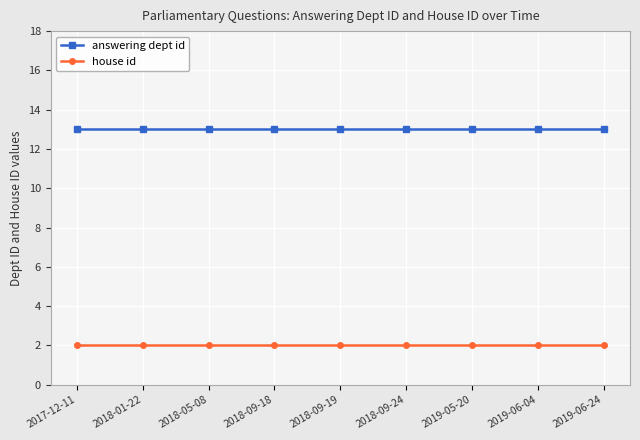

Reading left to right, extract all data points from this chart.

answering dept id: 2017-12-11=13	2018-01-22=13	2018-05-08=13	2018-09-18=13	2018-09-19=13	2018-09-24=13	2019-05-20=13	2019-06-04=13	2019-06-24=13
house id: 2017-12-11=2	2018-01-22=2	2018-05-08=2	2018-09-18=2	2018-09-19=2	2018-09-24=2	2019-05-20=2	2019-06-04=2	2019-06-24=2